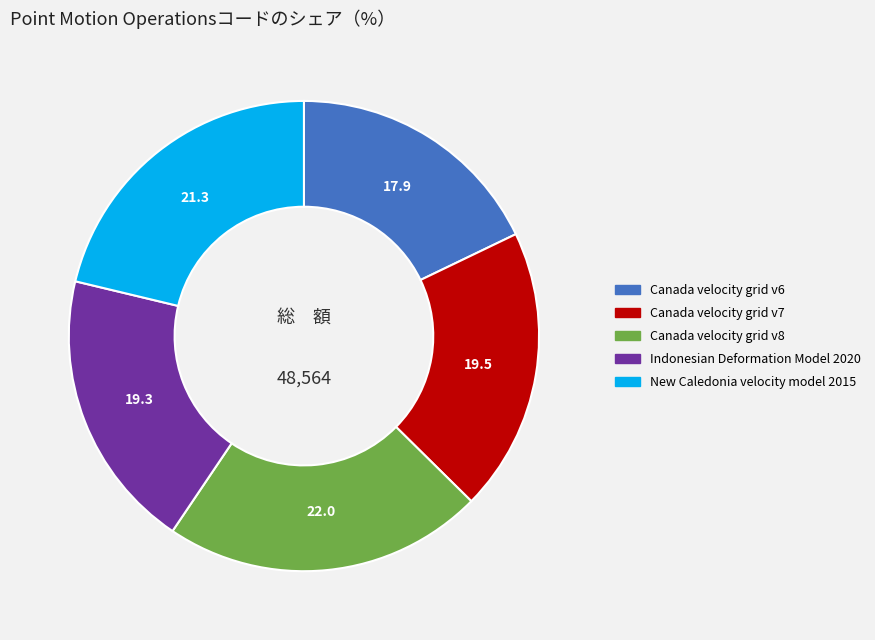

What is the smallest slice in the pie chart?

Canada velocity grid v6